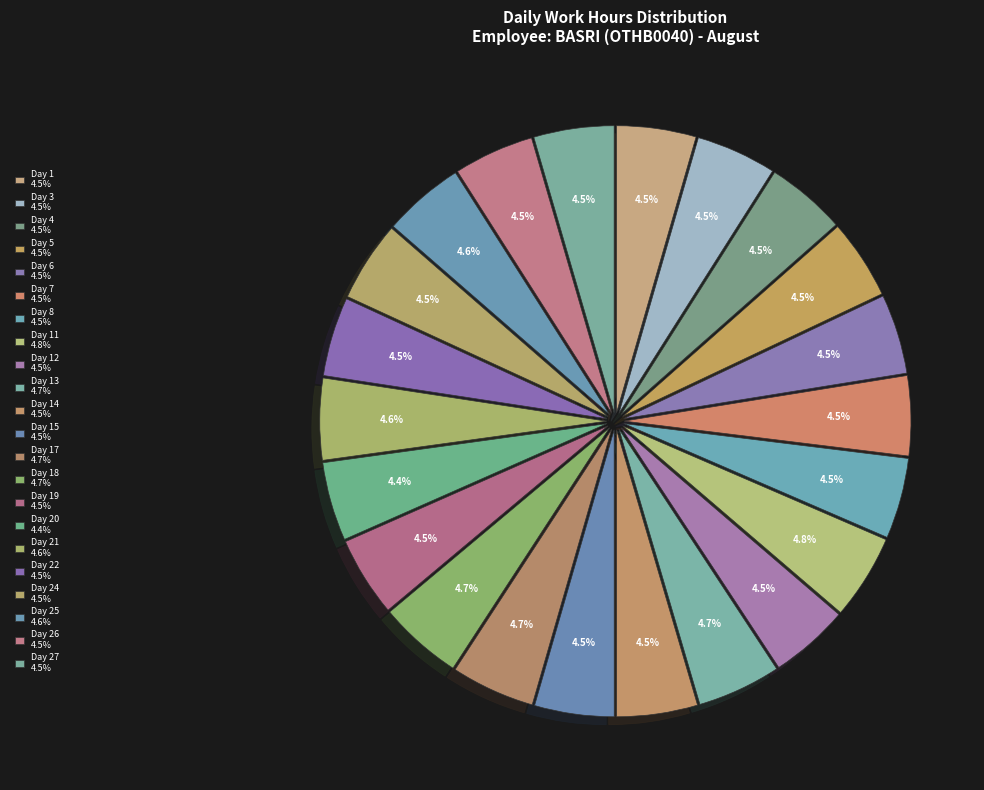

What is the largest slice in the pie chart?

Day 11